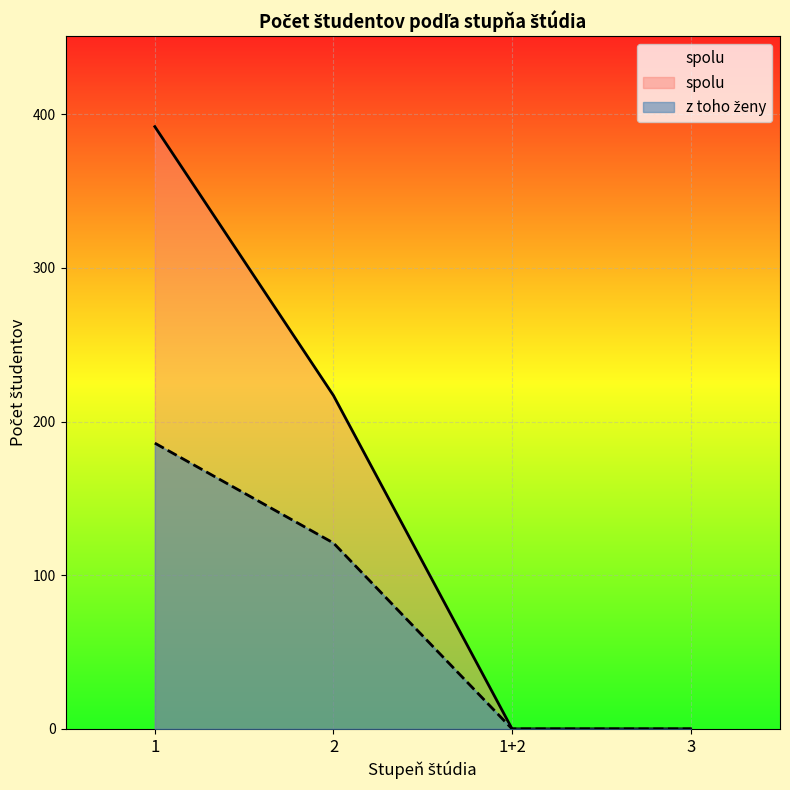

At which category is the sum across all series the highest?

1